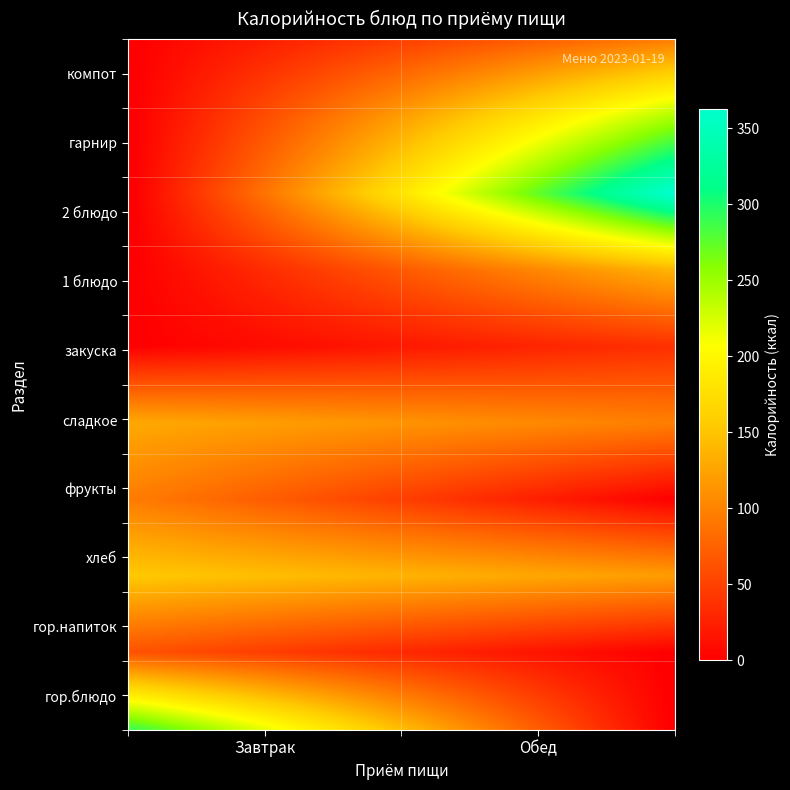

Is it true that Завтрак equals 188.1 at 2 блюдо?

False